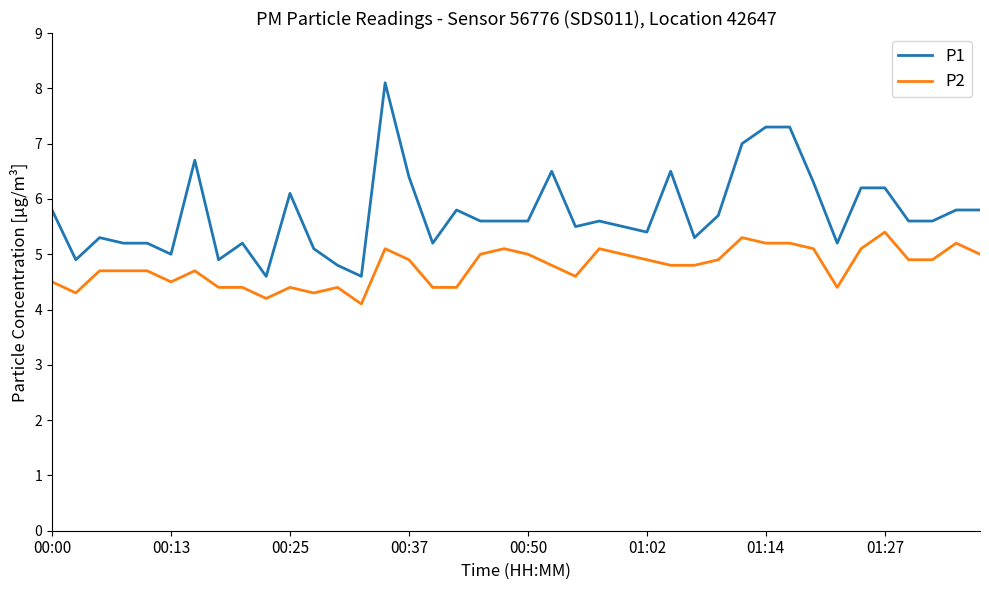

Is this an area chart (filled region under the line)?

No